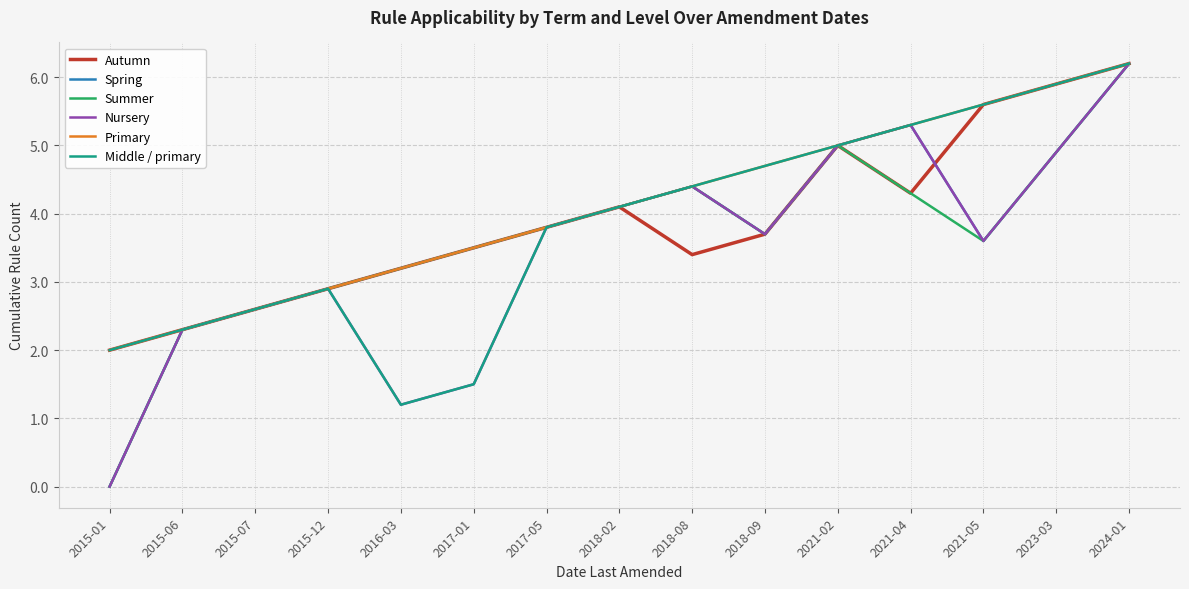

Is the value of Nursery at 2018-09 greater than the value of Autumn at 2018-08?

Yes